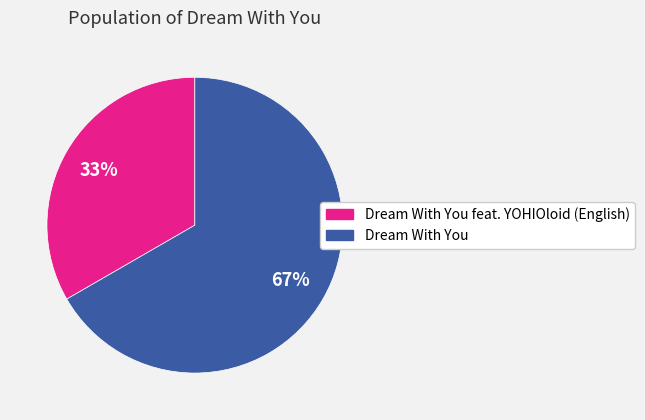

Count the number of slices in the pie.

2